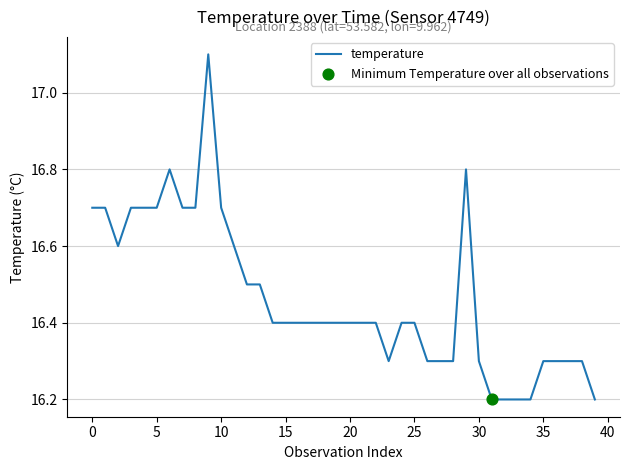

What is the difference between the maximum and minimum values?

0.9